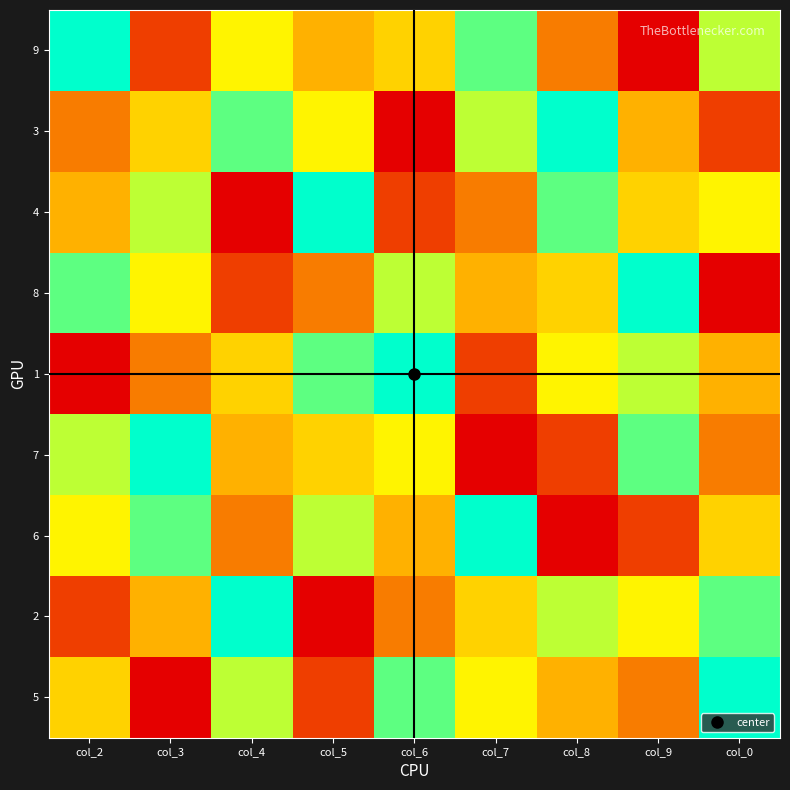

At how many categories does at least one series exceed 2?

9